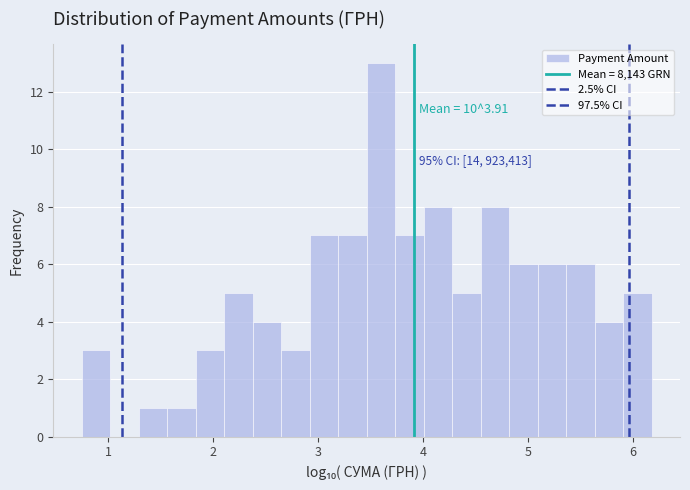

Around what value on the x-axis is the tallest bar? Give the approximate position of its centre, as read against the axis.

3.6